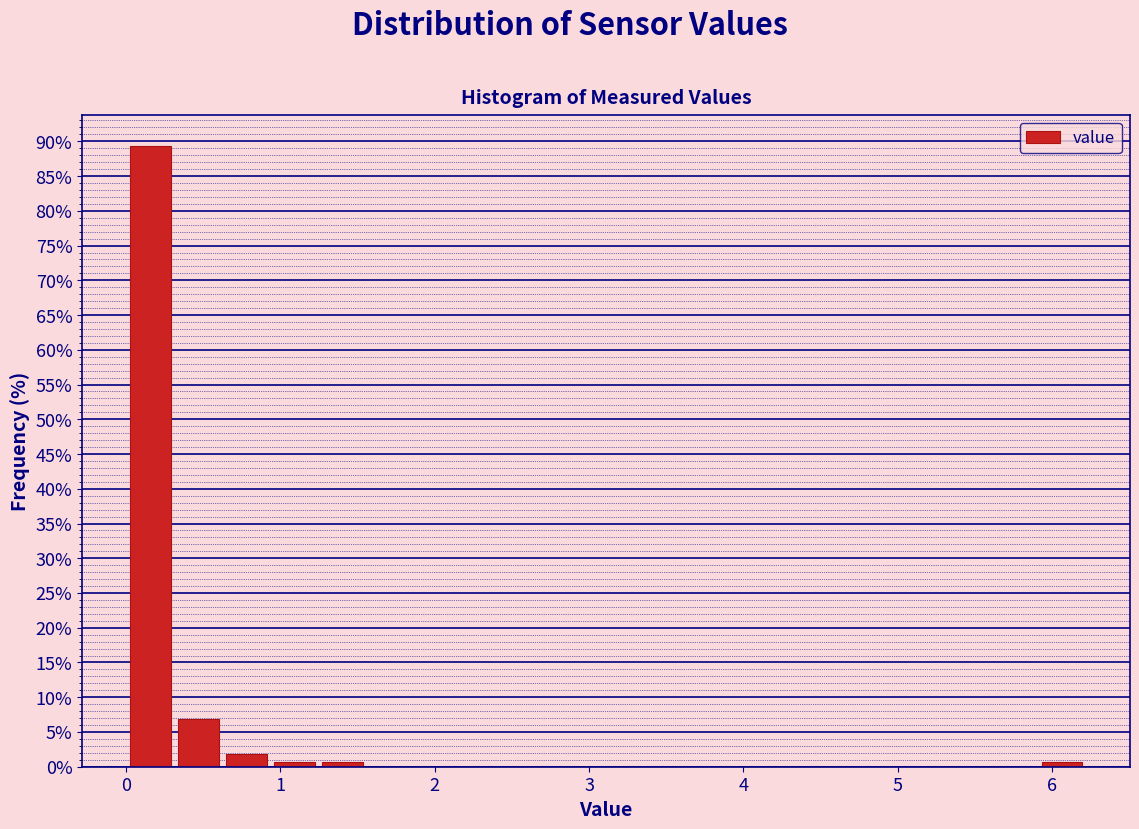

Around what value on the x-axis is the tallest bar? Give the approximate position of its centre, as read against the axis.

0.2